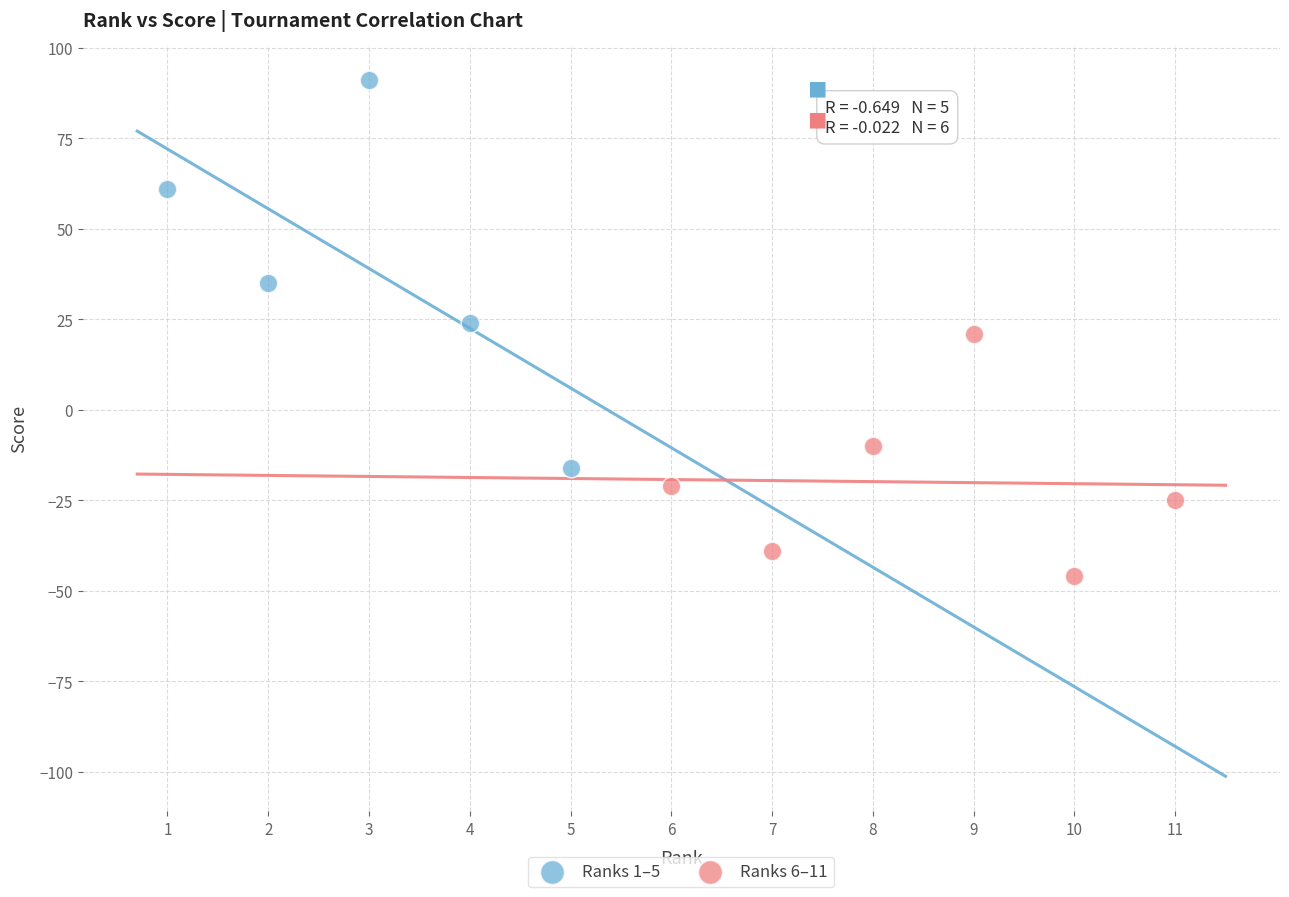

Which series reaches the minimum Y coordinate?

Ranks 6–11